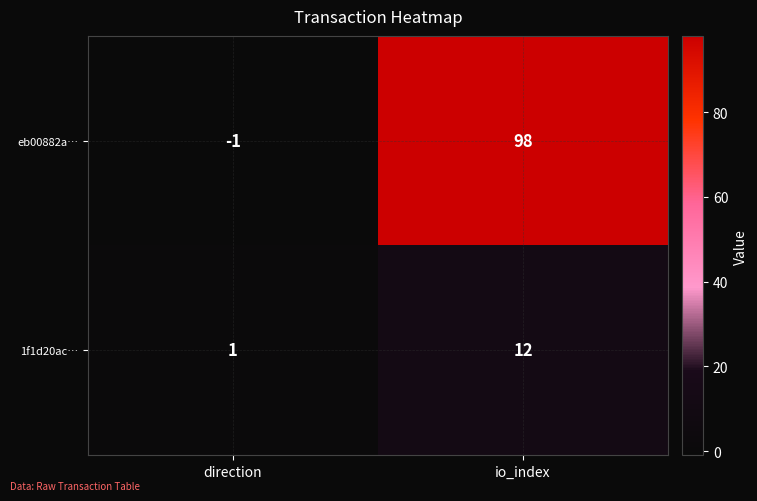

What is the difference between the maximum and minimum values in the eb00882a… series?

99